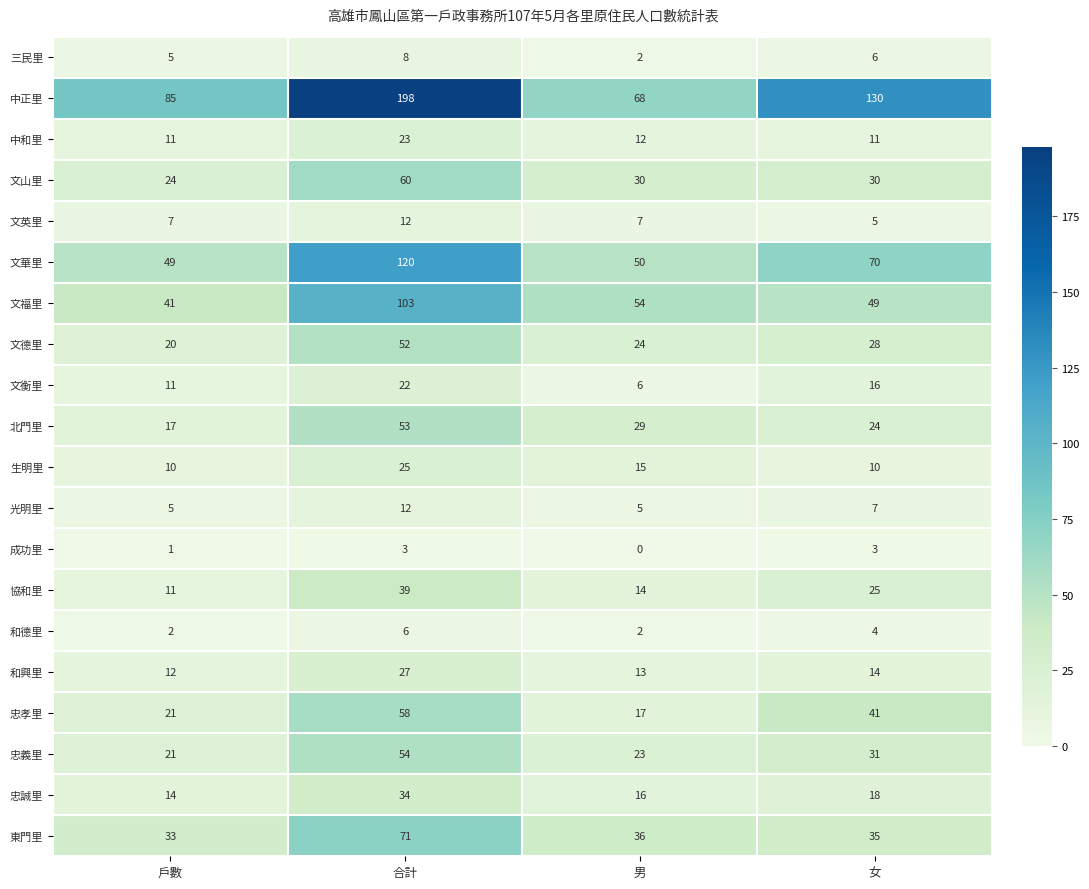

What is the maximum value for 生明里?

25